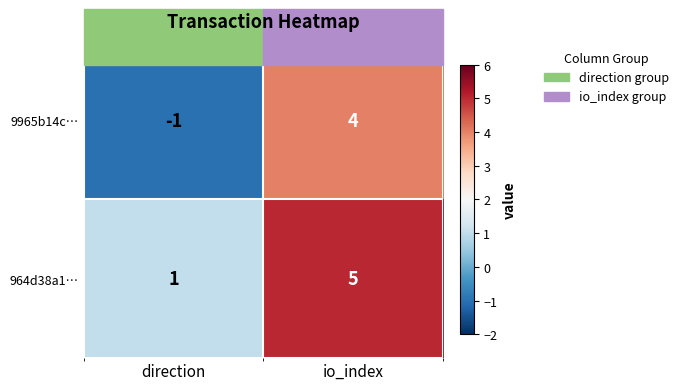

What is the sum of the 9965b14c… values at direction and io_index?

3